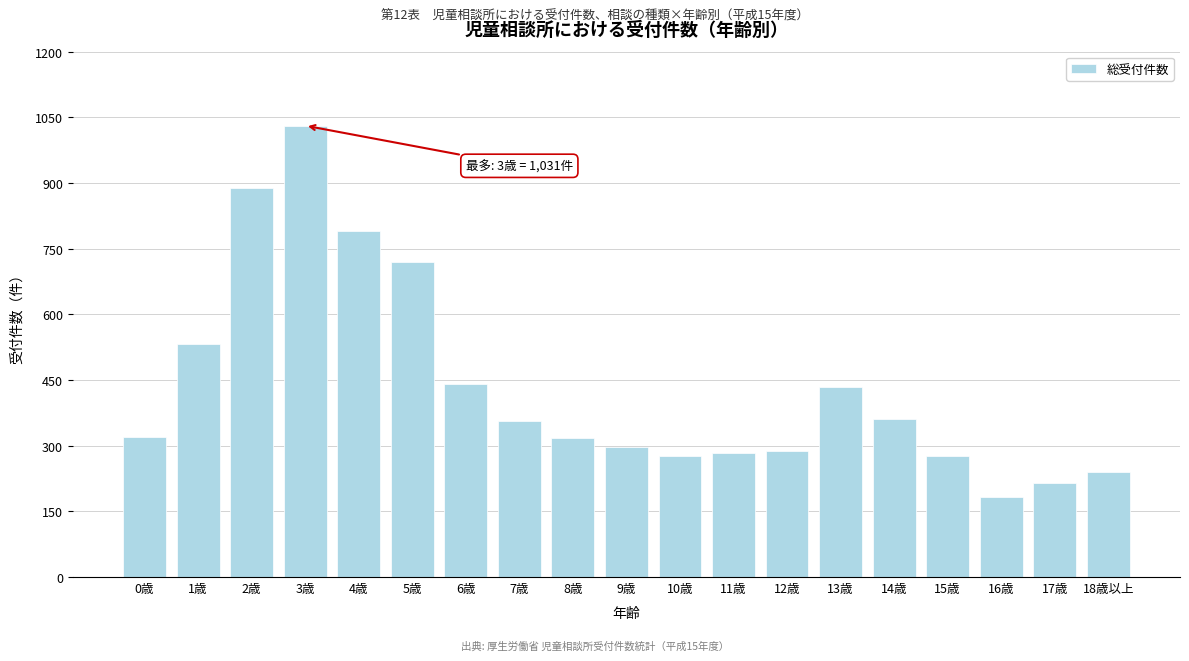

At which label is the value closest to 606?

1歳